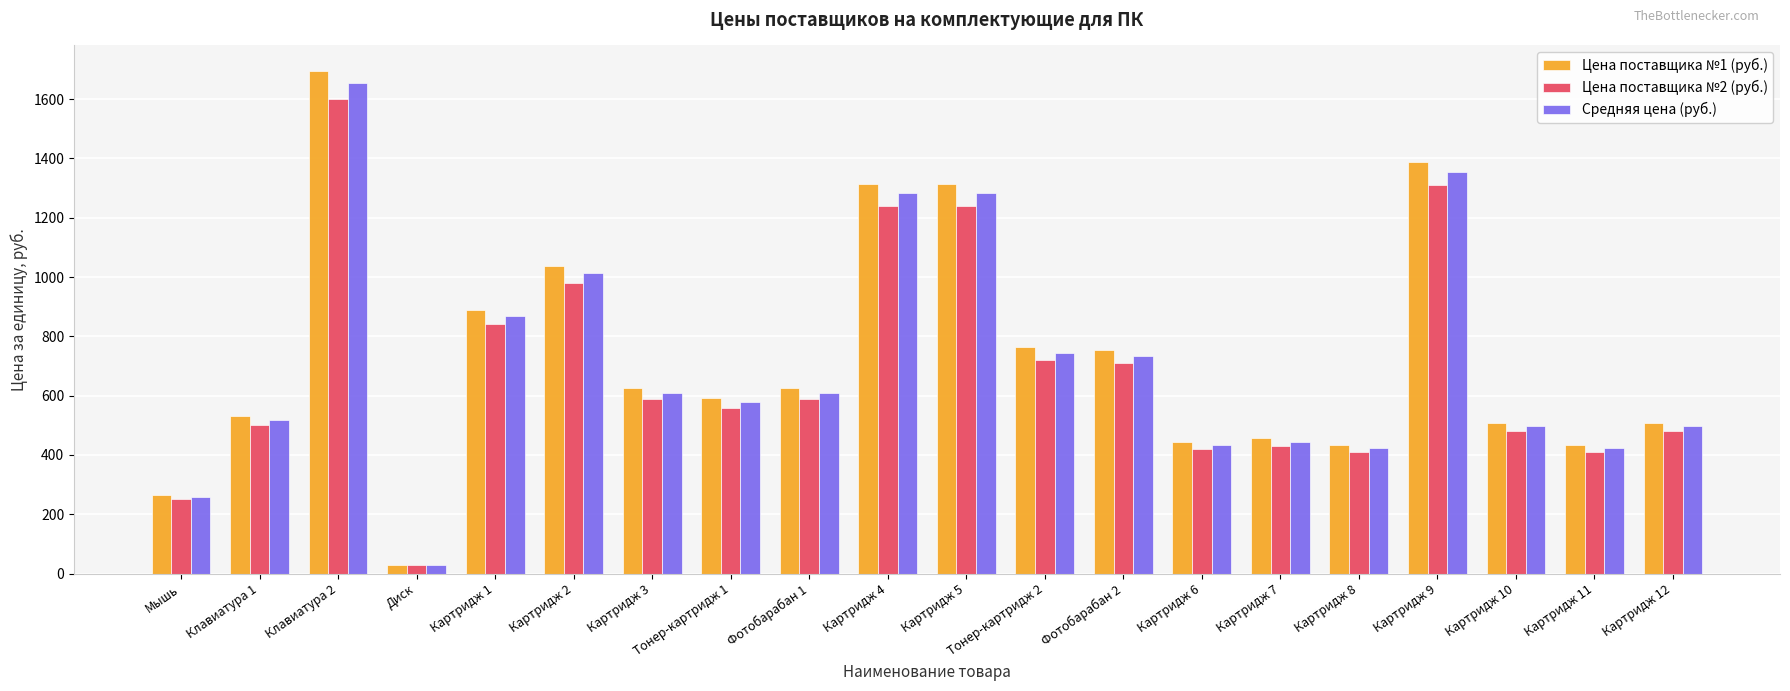

What is the difference between the Цена поставщика №2 (руб.) values at Картридж 3 and Картридж 4?

650.0